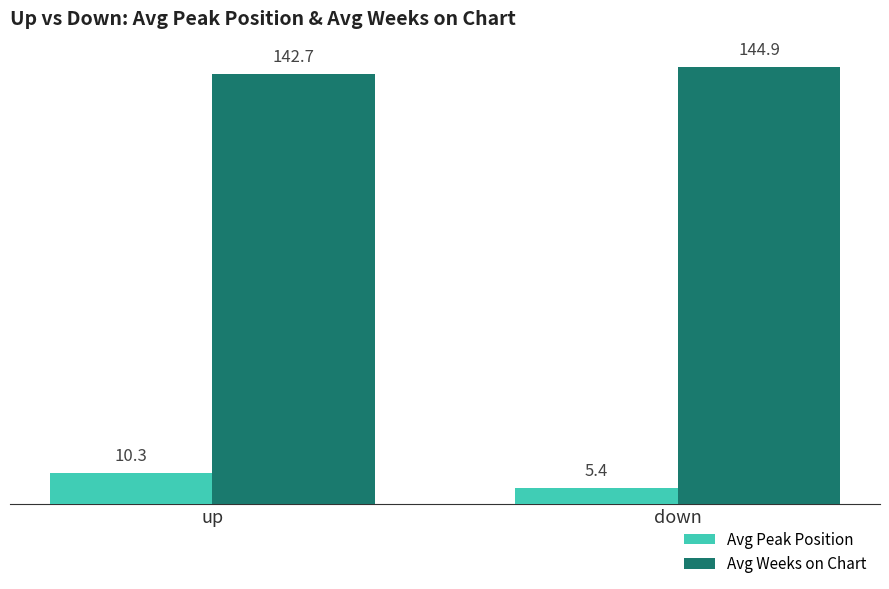

What is the minimum value for Avg Weeks on Chart?

142.7